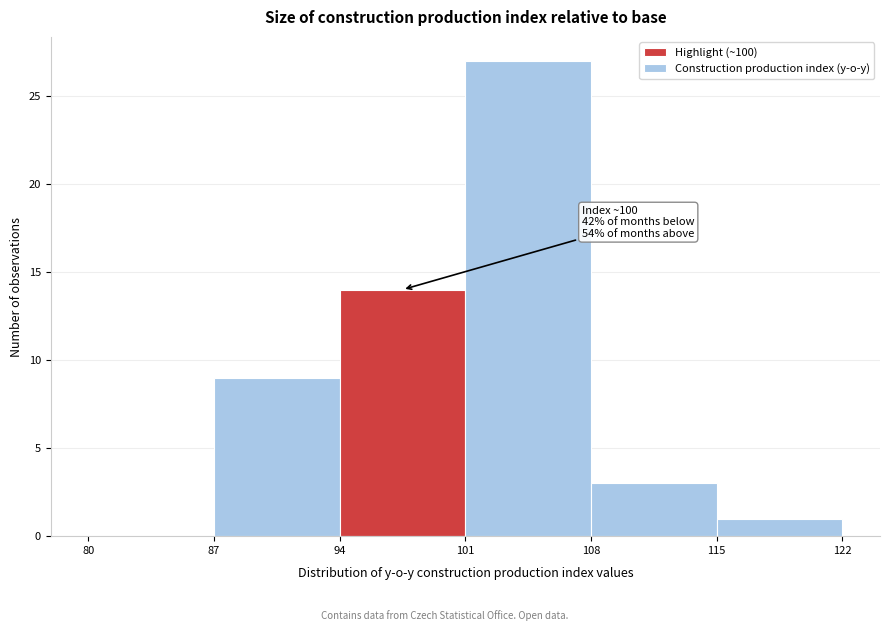

Which range on the x-axis has the tallest bar?

101 to 108